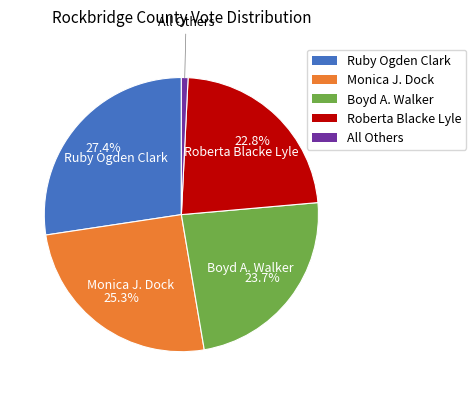

Which has a higher value, Monica J. Dock or Boyd A. Walker?

Monica J. Dock